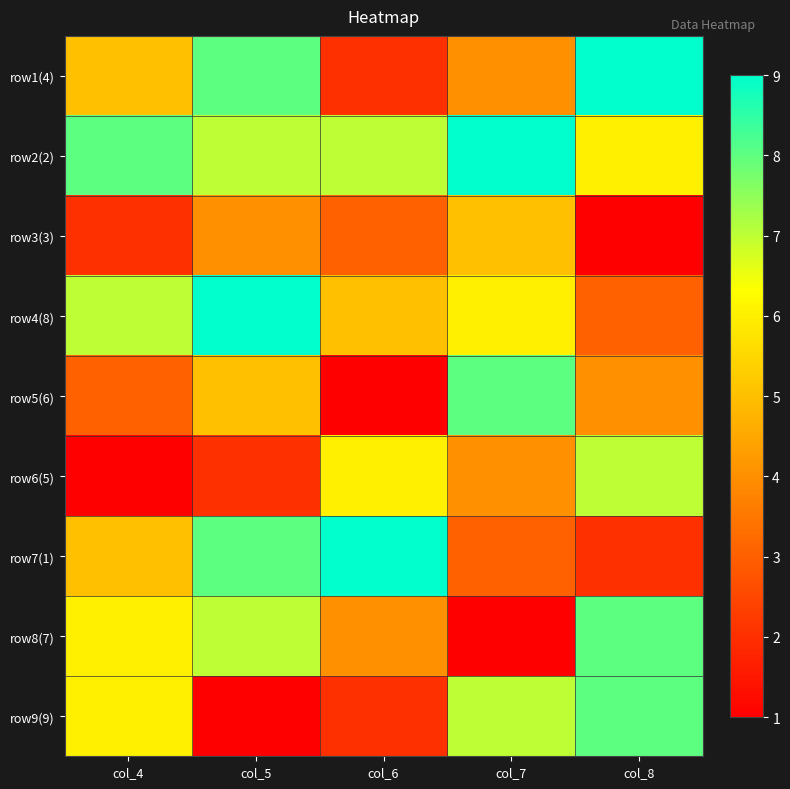

At how many categories does at least one series exceed 1?

5